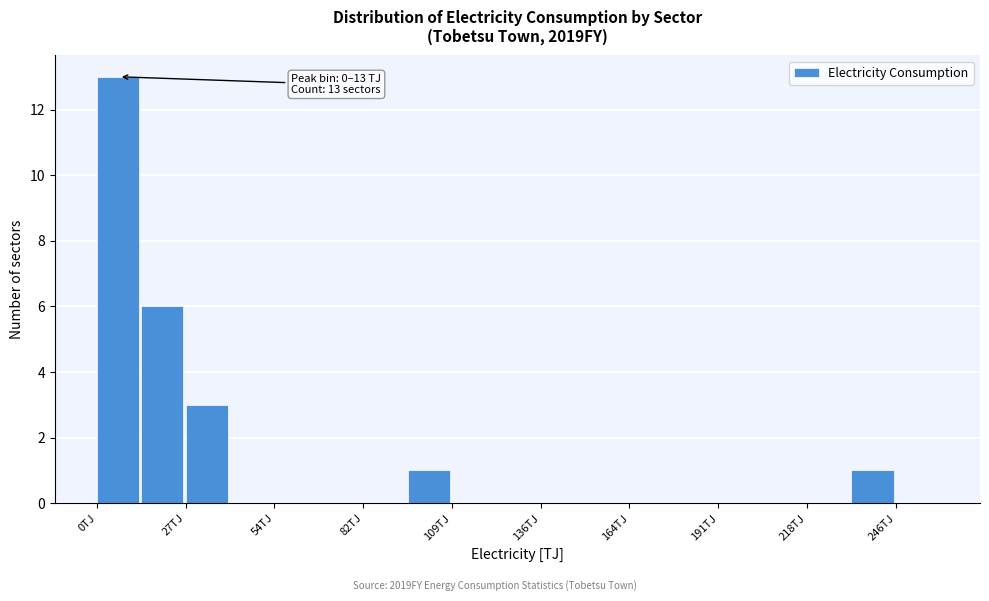

Around what value on the x-axis is the tallest bar? Give the approximate position of its centre, as read against the axis.

5